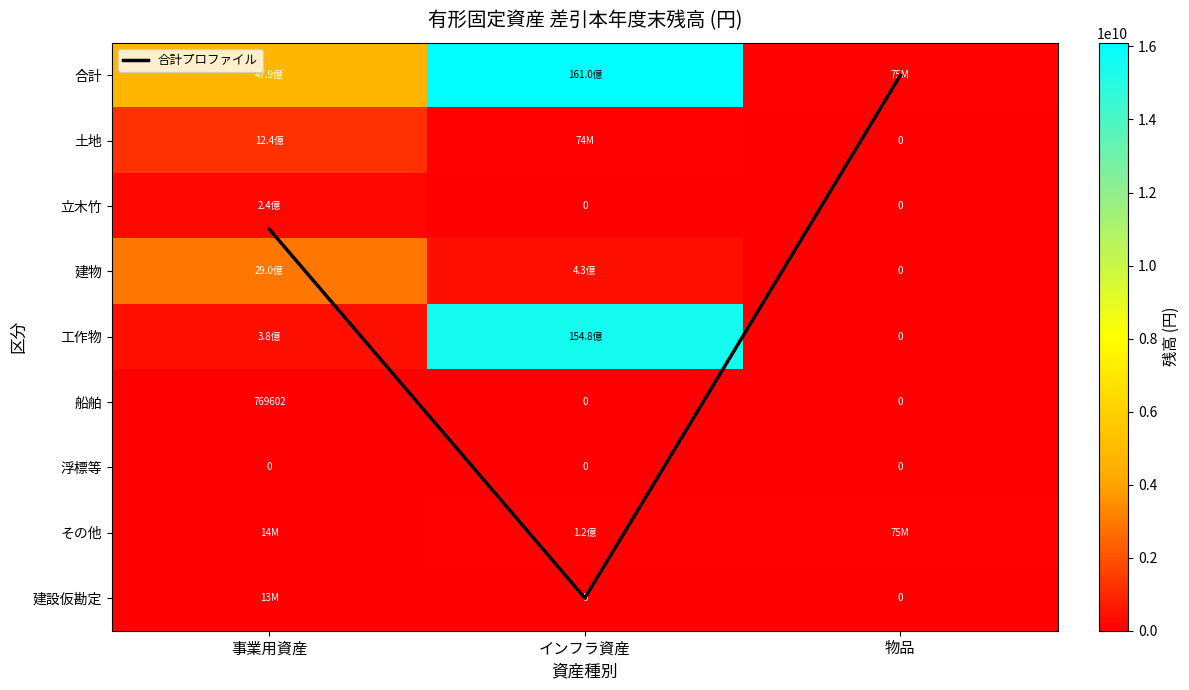

Rank the categories by 土地 value from lowest to highest.

物品, インフラ資産, 事業用資産